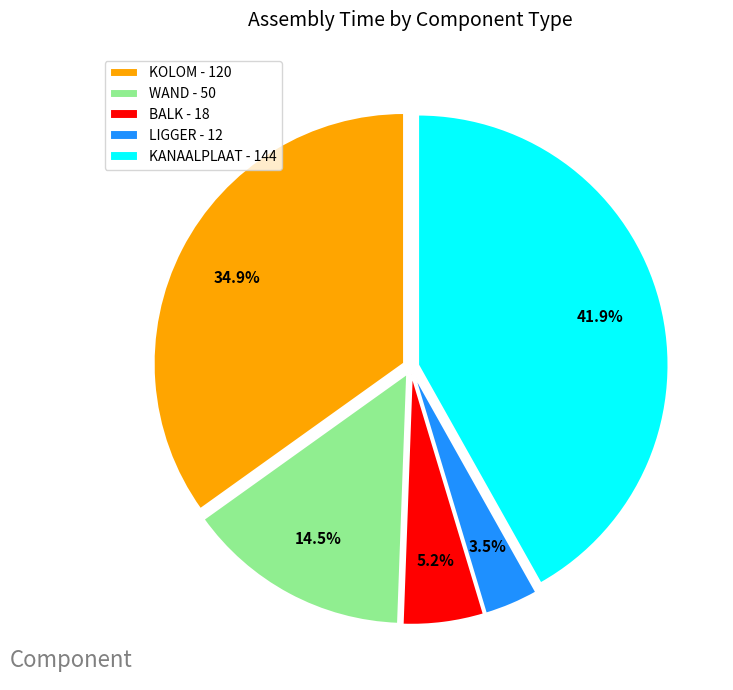

Which has a higher value, BALK - 18 or KOLOM - 120?

KOLOM - 120